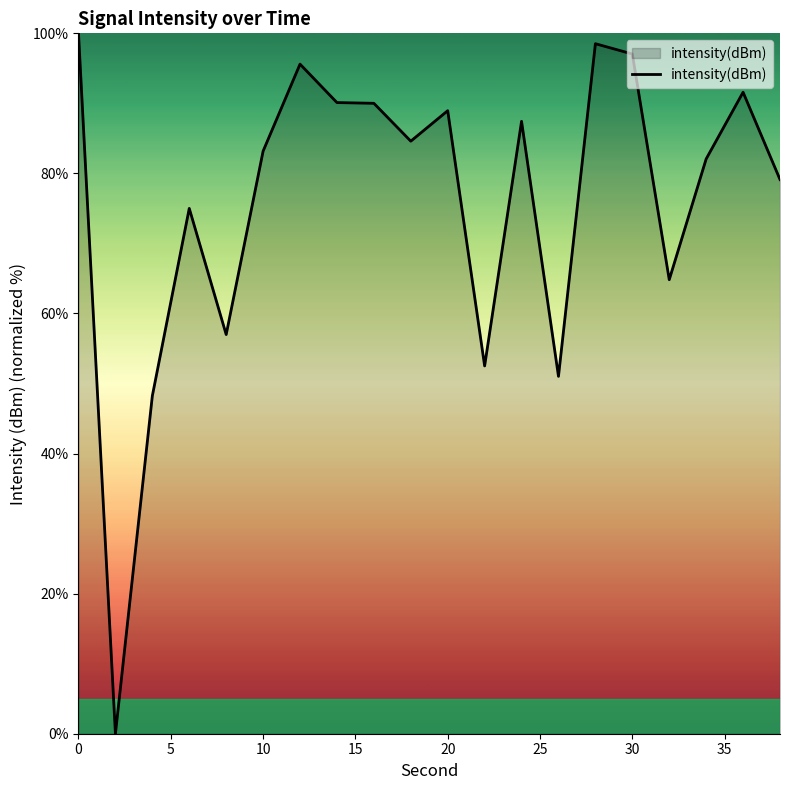

What is the greatest value displayed?

100.0